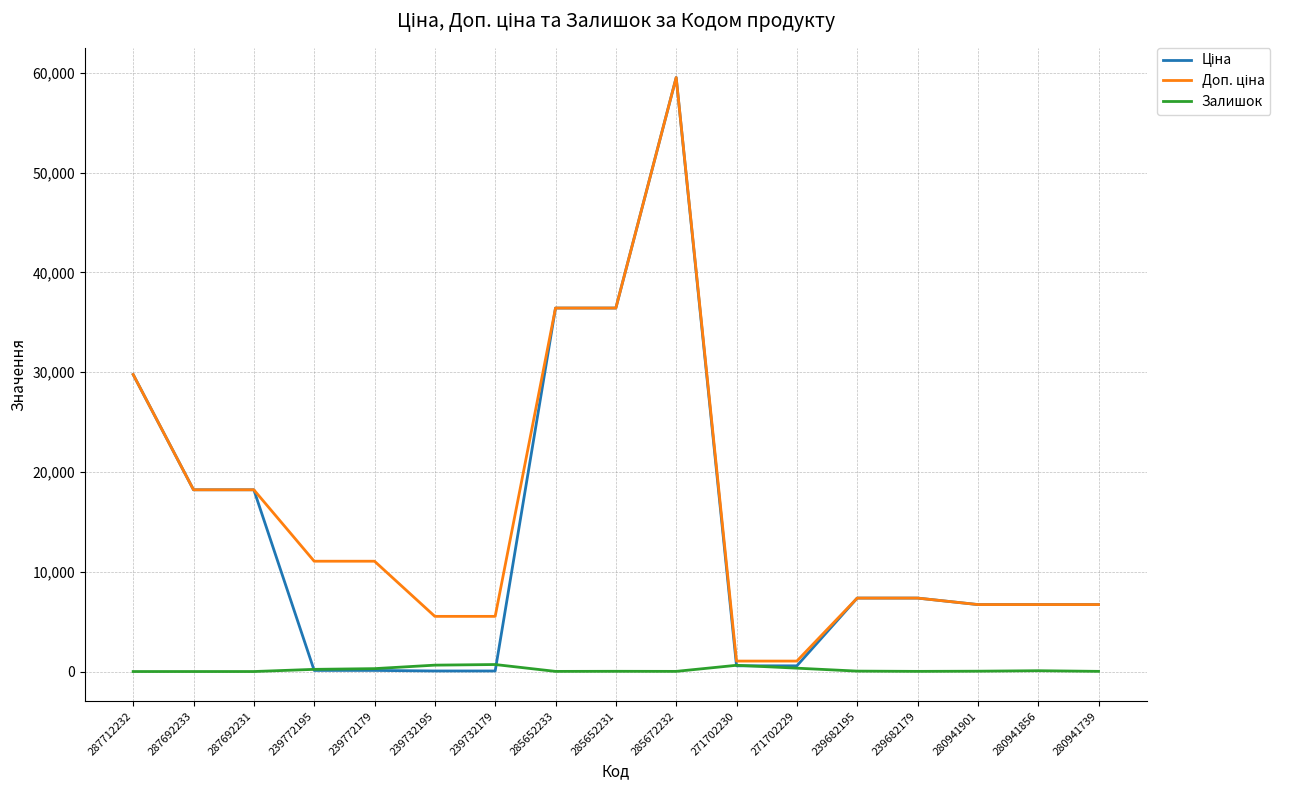

At which category is the sum across all series the highest?

285672232